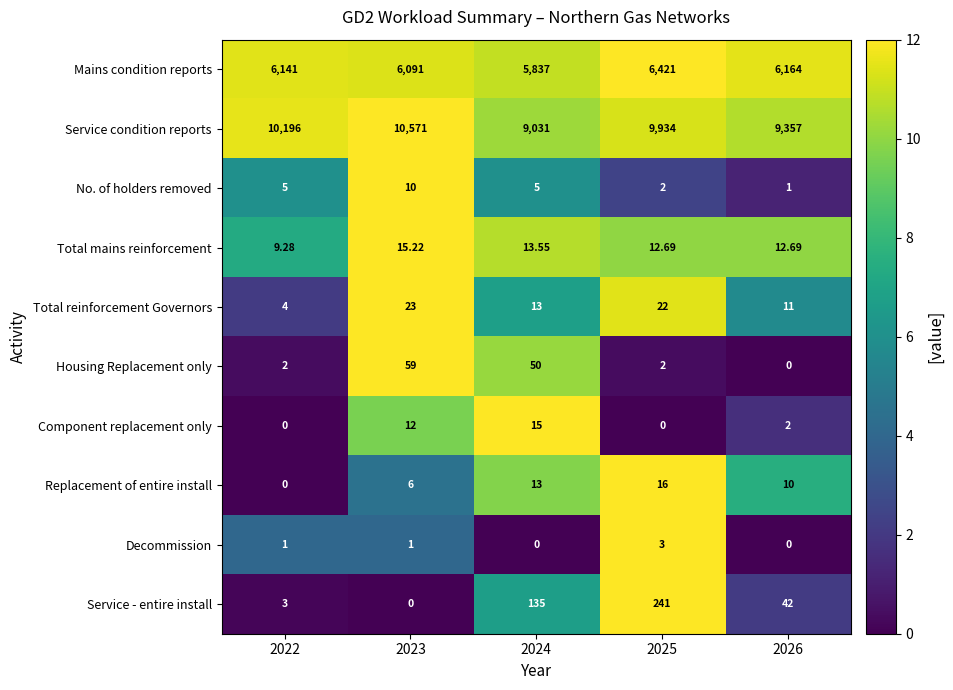

Is the value of Replacement of entire install at 2024 greater than the value of Mains condition reports at 2025?

No